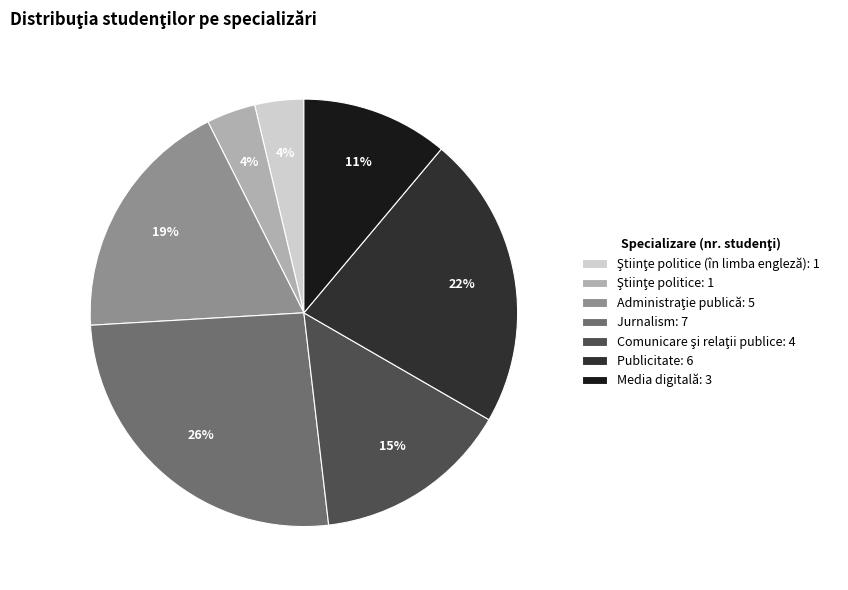

Which slice is the largest?

Jurnalism: 7